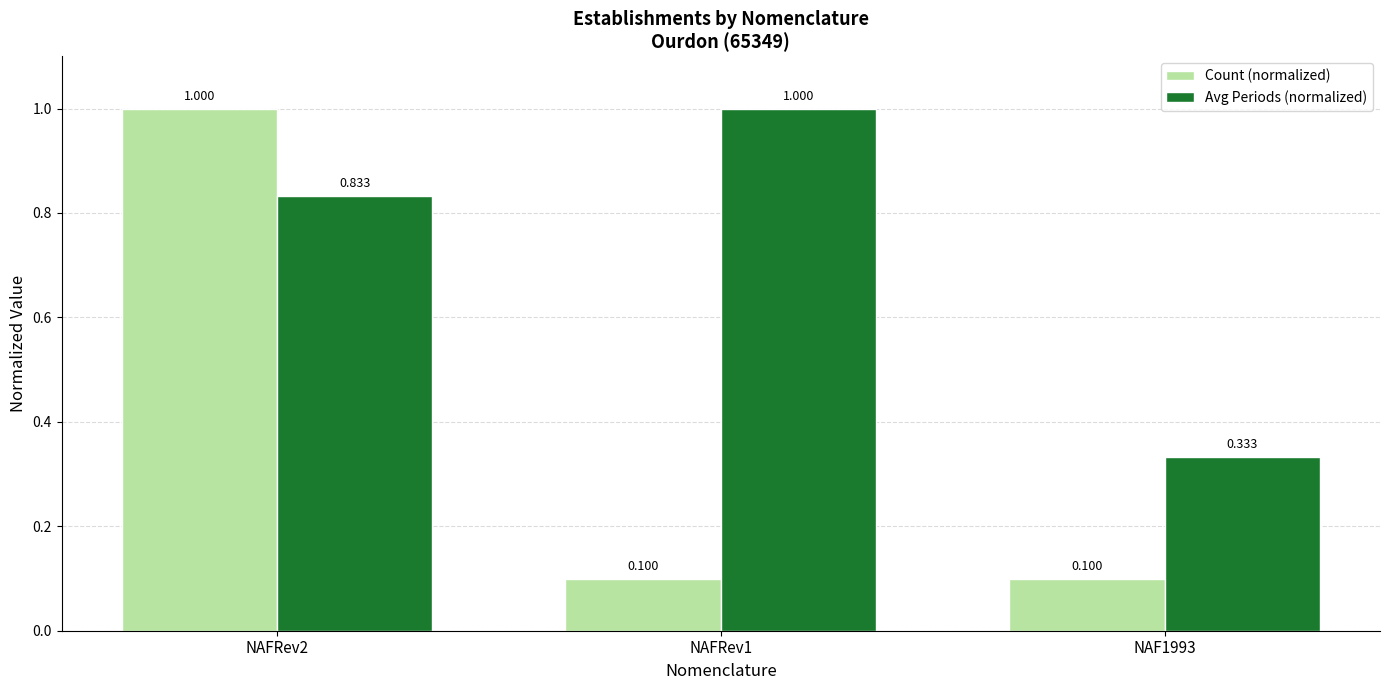

Which series has the largest total across all categories?

Avg Periods (normalized)